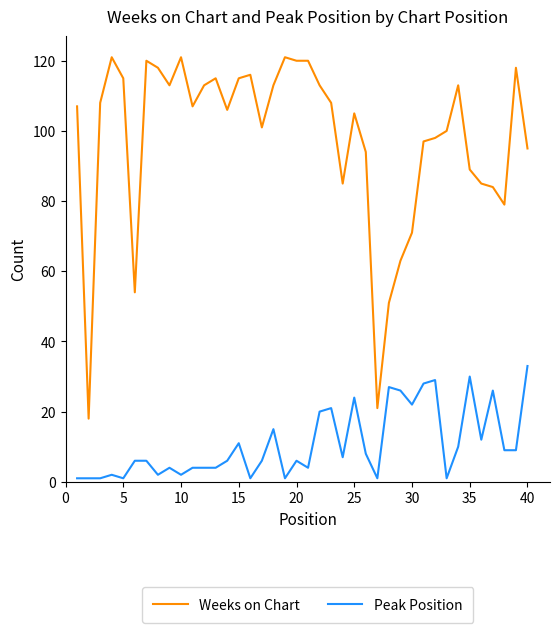

True or false: Weeks on Chart and Peak Position intersect in this chart.

False